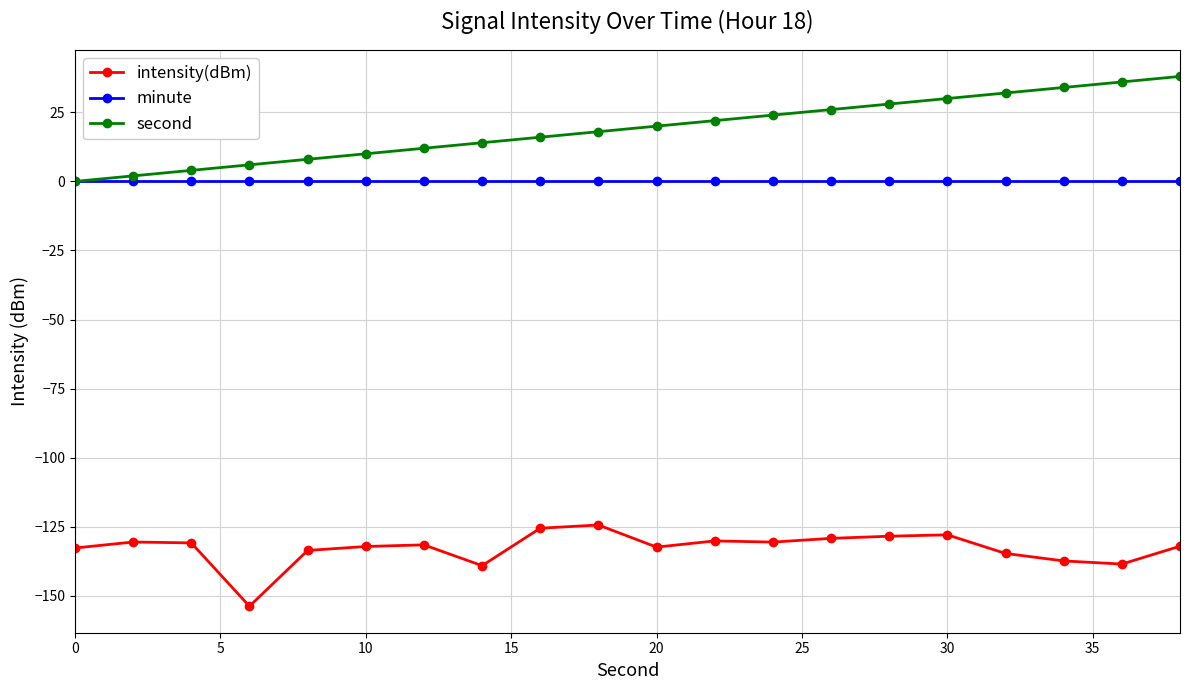

List the series in order of their peak value, lowest first.

intensity(dBm), minute, second